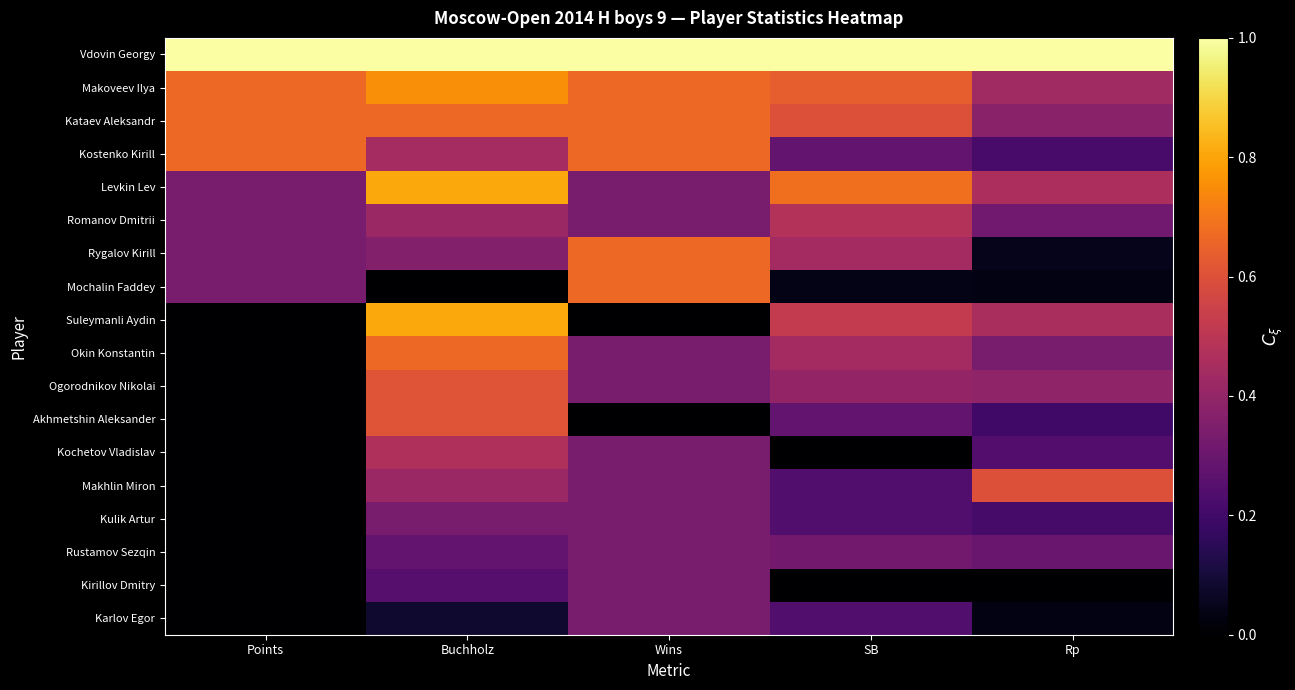

Reading right to left, transcribe all the data shown in this chart.

Vdovin Georgy: Rp=1.0	SB=1.0	Wins=1.0	Buchholz=1.0	Points=1.0
Makoveev Ilya: Rp=0.4	SB=0.6	Wins=0.7	Buchholz=0.8	Points=0.7
Kataev Aleksandr: Rp=0.4	SB=0.6	Wins=0.7	Buchholz=0.7	Points=0.7
Kostenko Kirill: Rp=0.2	SB=0.3	Wins=0.7	Buchholz=0.4	Points=0.7
Levkin Lev: Rp=0.5	SB=0.7	Wins=0.3	Buchholz=0.8	Points=0.3
Romanov Dmitrii: Rp=0.3	SB=0.5	Wins=0.3	Buchholz=0.4	Points=0.3
Rygalov Kirill: Rp=0.0	SB=0.4	Wins=0.7	Buchholz=0.4	Points=0.3
Mochalin Faddey: Rp=0.0	SB=0.0	Wins=0.7	Buchholz=0.0	Points=0.3
Suleymanli Aydin: Rp=0.5	SB=0.5	Wins=0.0	Buchholz=0.8	Points=0.0
Okin Konstantin: Rp=0.3	SB=0.4	Wins=0.3	Buchholz=0.7	Points=0.0
Ogorodnikov Nikolai: Rp=0.4	SB=0.4	Wins=0.3	Buchholz=0.6	Points=0.0
Akhmetshin Aleksander: Rp=0.2	SB=0.3	Wins=0.0	Buchholz=0.6	Points=0.0
Kochetov Vladislav: Rp=0.2	SB=0.0	Wins=0.3	Buchholz=0.5	Points=0.0
Makhlin Miron: Rp=0.6	SB=0.2	Wins=0.3	Buchholz=0.4	Points=0.0
Kulik Artur: Rp=0.2	SB=0.2	Wins=0.3	Buchholz=0.3	Points=0.0
Rustamov Sezqin: Rp=0.3	SB=0.3	Wins=0.3	Buchholz=0.3	Points=0.0
Kirillov Dmitry: Rp=0.0	SB=0.0	Wins=0.3	Buchholz=0.2	Points=0.0
Karlov Egor: Rp=0.0	SB=0.2	Wins=0.3	Buchholz=0.1	Points=0.0